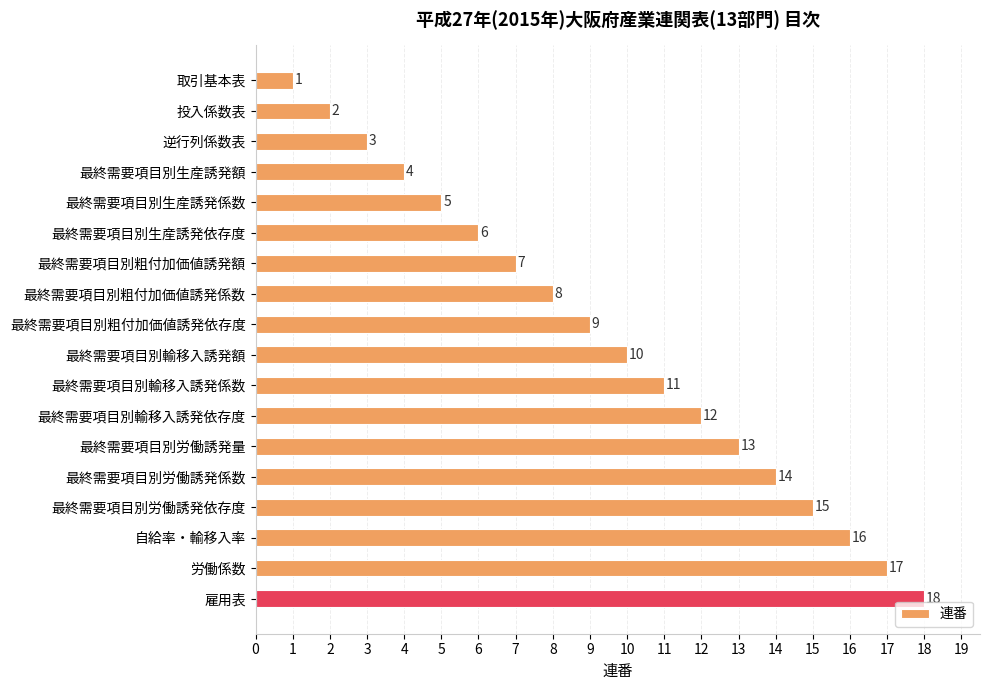

The chart shows a value of 18 at 最終需要項目別労働誘発量. True or false?

False